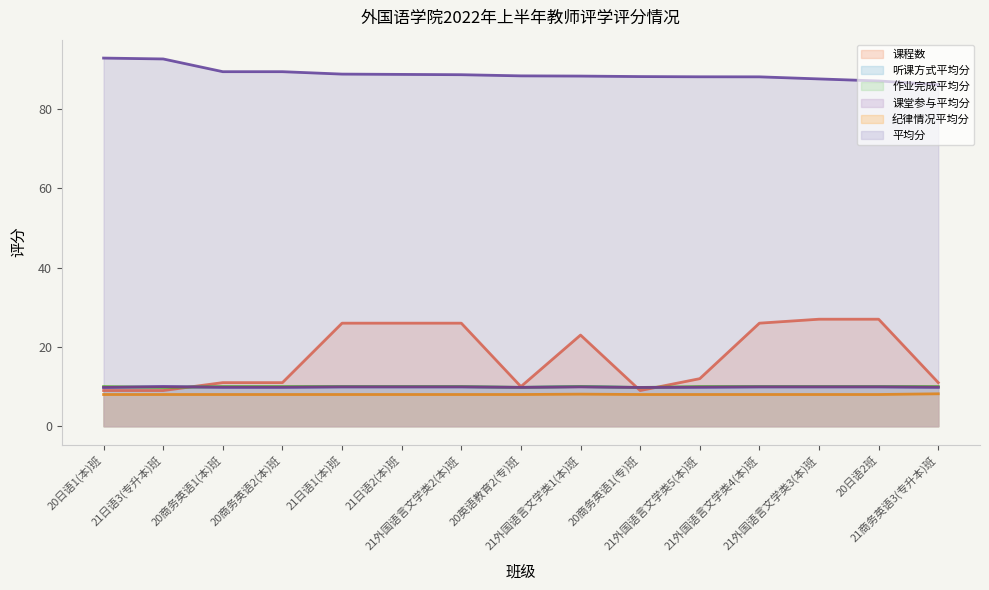

At which category is the sum across all series the highest?

21日语1(本)班